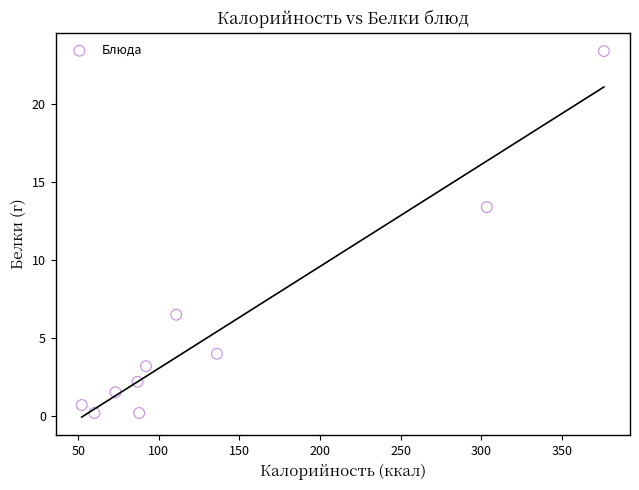

What Y value in the scatter plot is closest to 11?

13.4